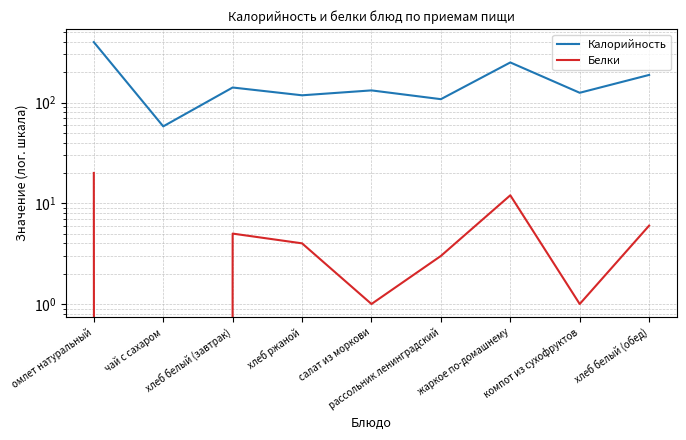

At which category does Белки reach its first local valley?

чай c сахаром